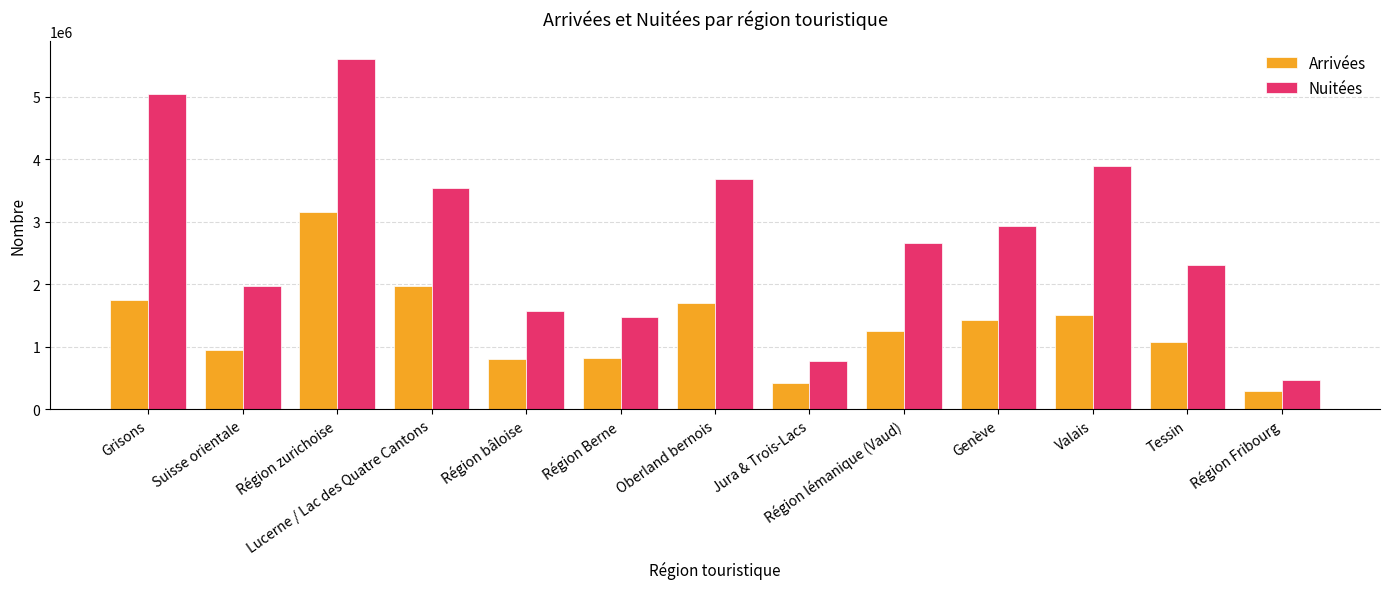

How many distinct data groups are displayed?

2